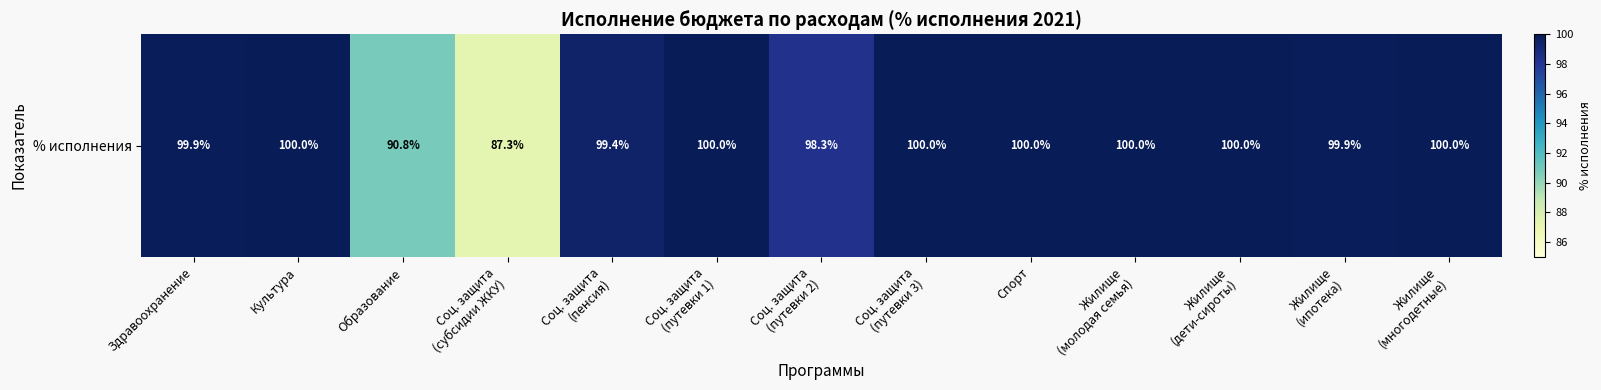

What is the sum of all values?

1275.7